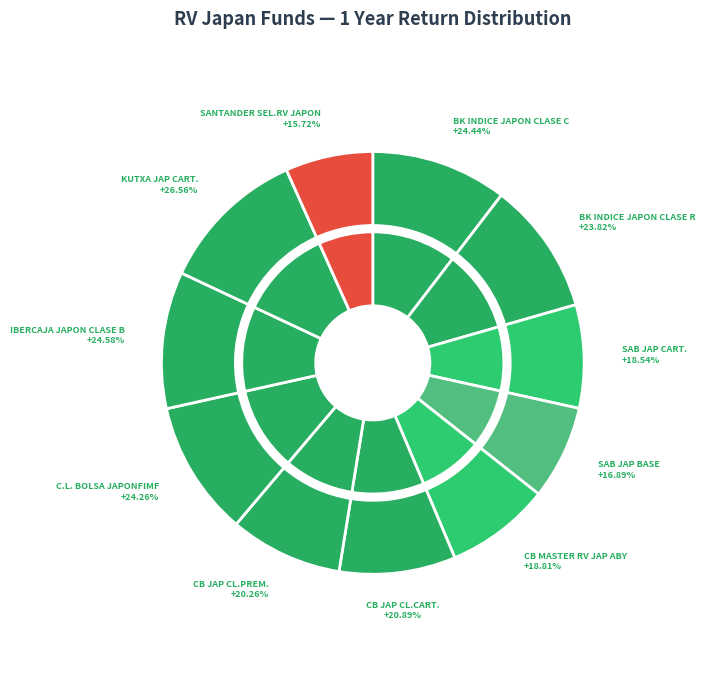

Which slice is the largest?

KUTXABANK BOL.JAPON-CART.